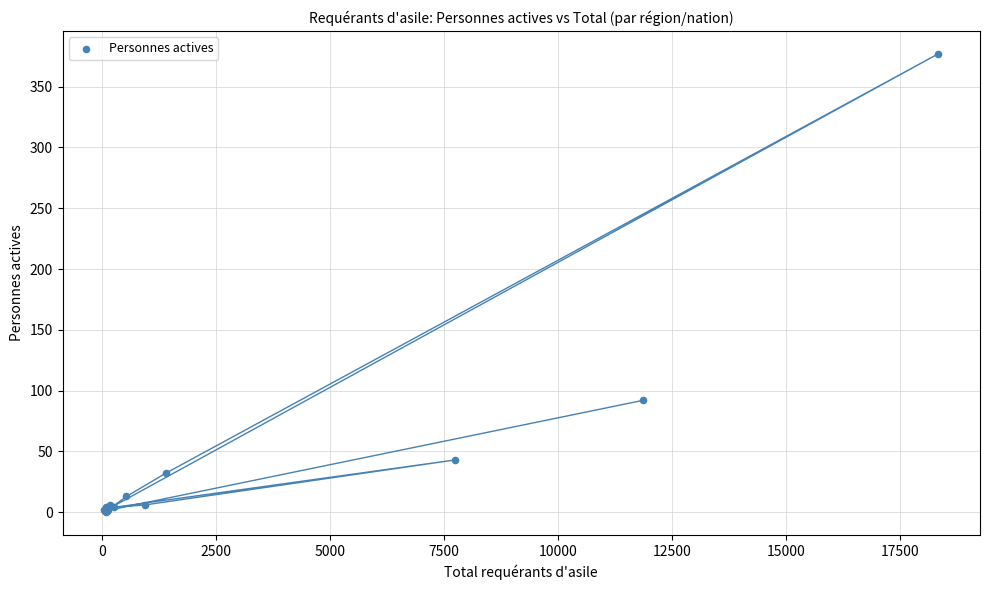

What Y value in the scatter plot is closest to 188?

92